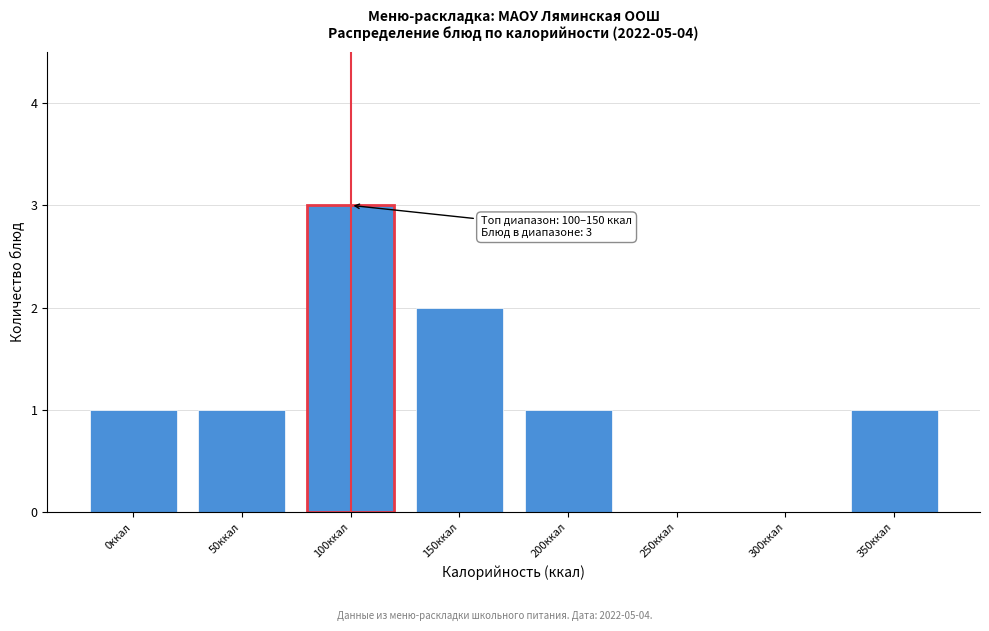

Reading left to right, list all the values displayed in this chart.

0ккал=1	50ккал=1	100ккал=3	150ккал=2	200ккал=1	250ккал=0	300ккал=0	350ккал=1